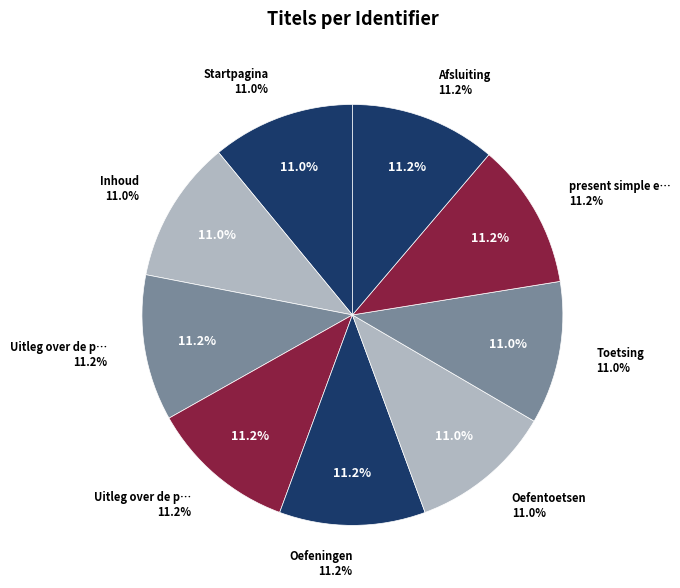

Does Inhoud account for over 50% of the chart?

No